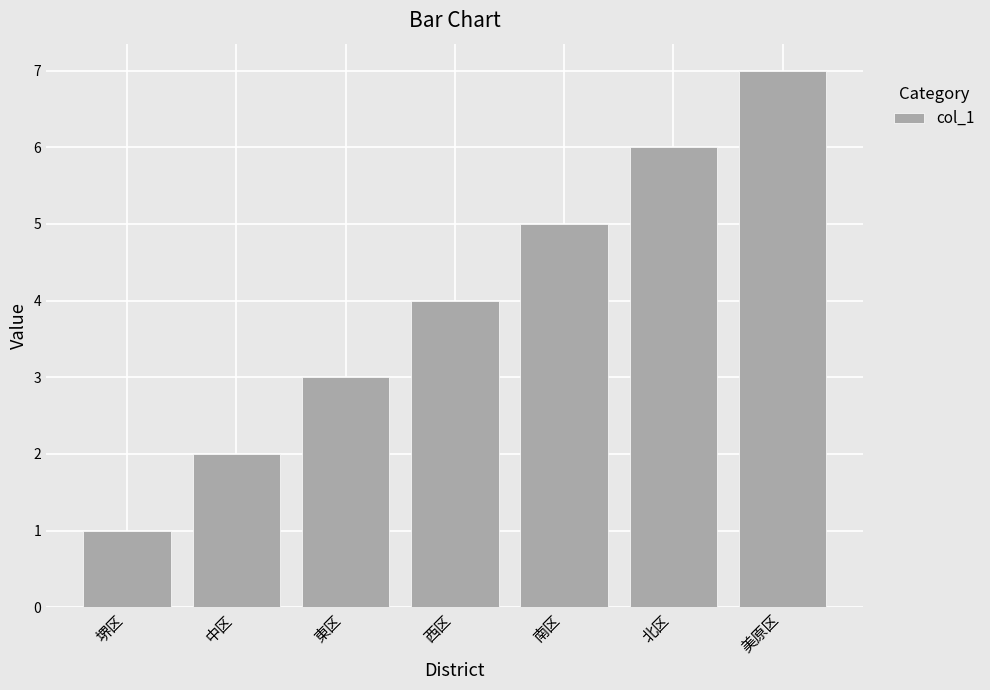

What is the label of the 4th bar from the left?

西区